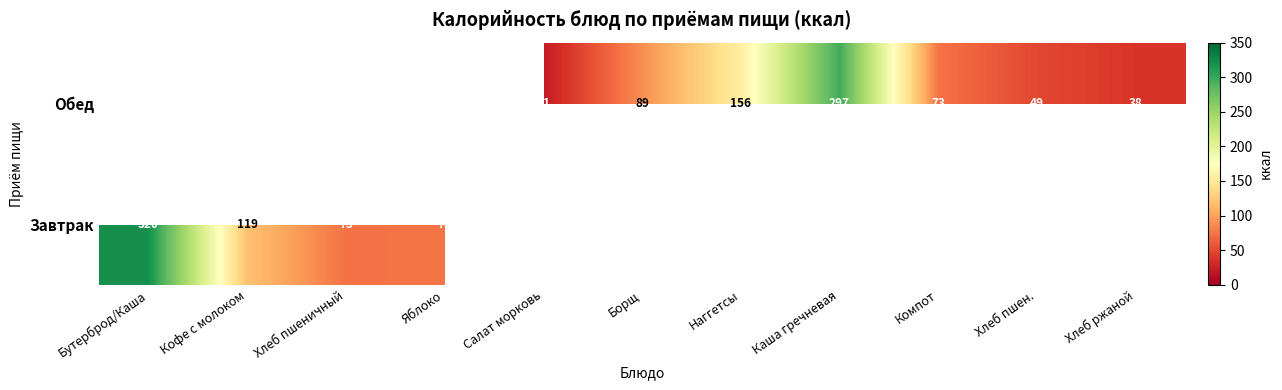

The value of Обед at Наггетсы is 66. True or false?

False